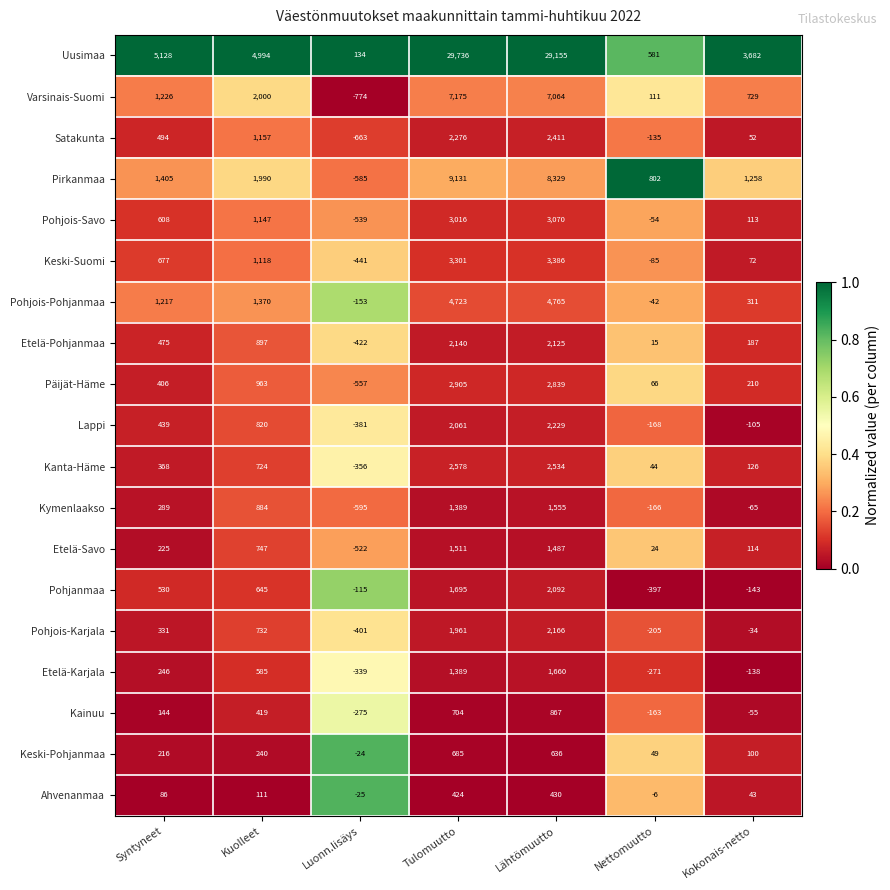

True or false: Keski-Pohjanmaa has a value of 100 at Kokonais-netto.

True